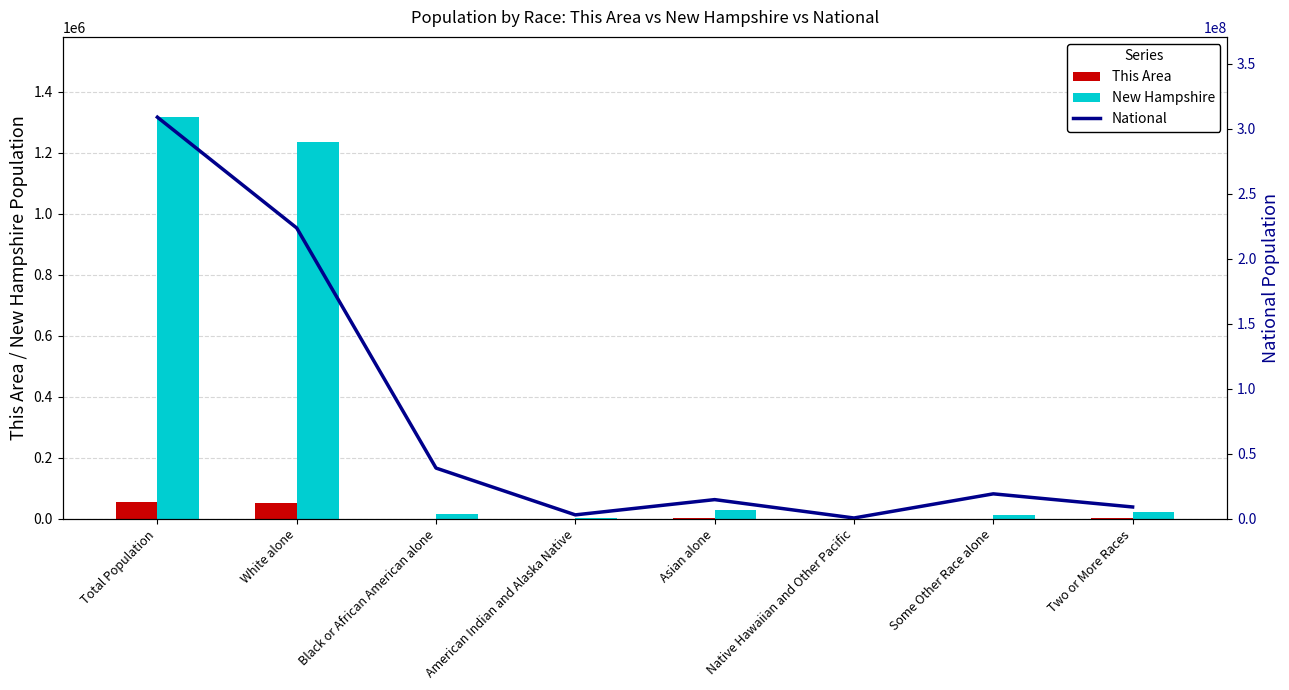

Is it true that This Area equals 18266 at Total Population?

False